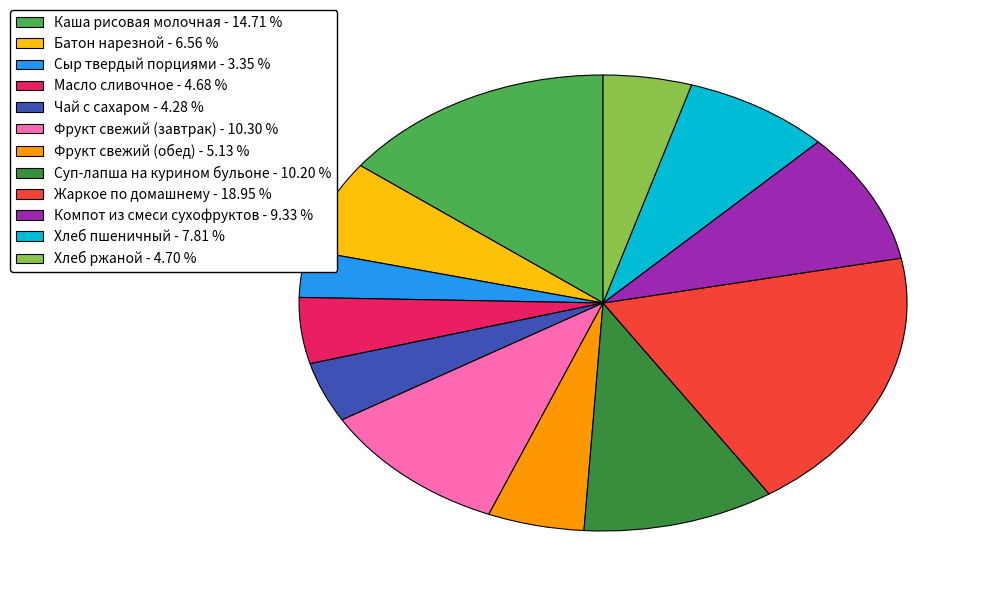

Is it true that Суп-лапша на курином бульоне is 2% of the pie?

False